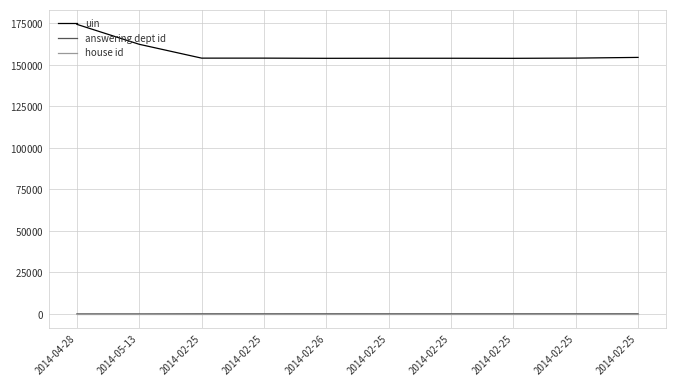

Which series changed the most between 2014-02-25 and 2014-02-25?

uin